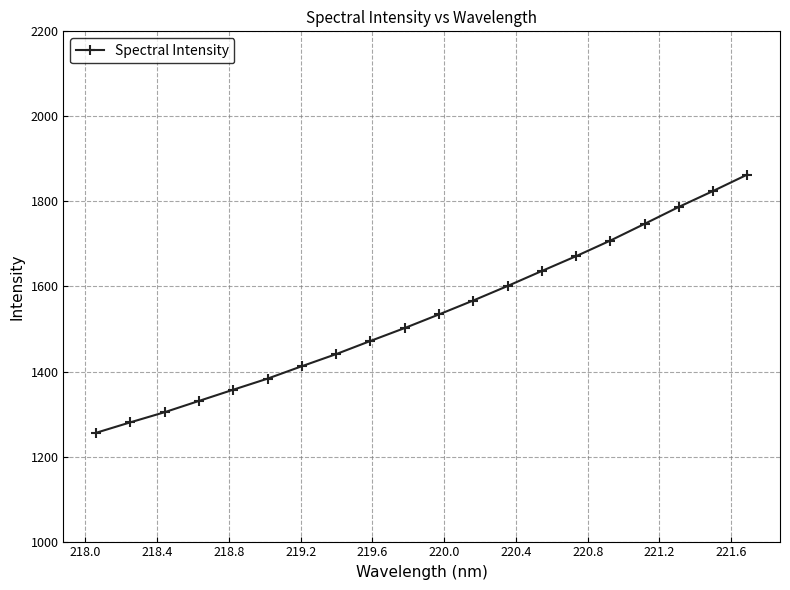

What is the smallest value displayed?

1255.8